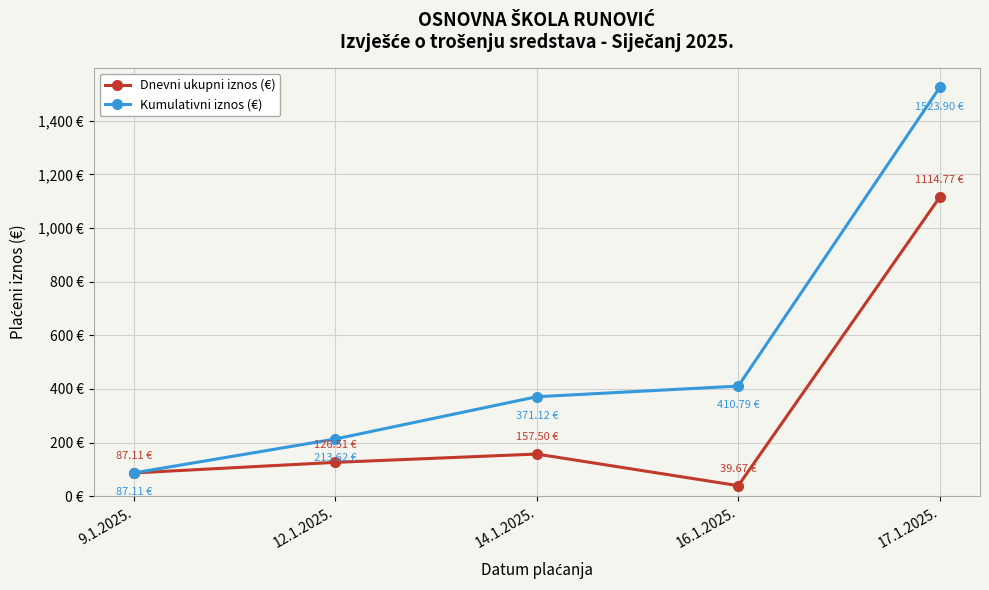

What are all the series names shown in the legend?

Dnevni ukupni iznos (€), Kumulativni iznos (€)